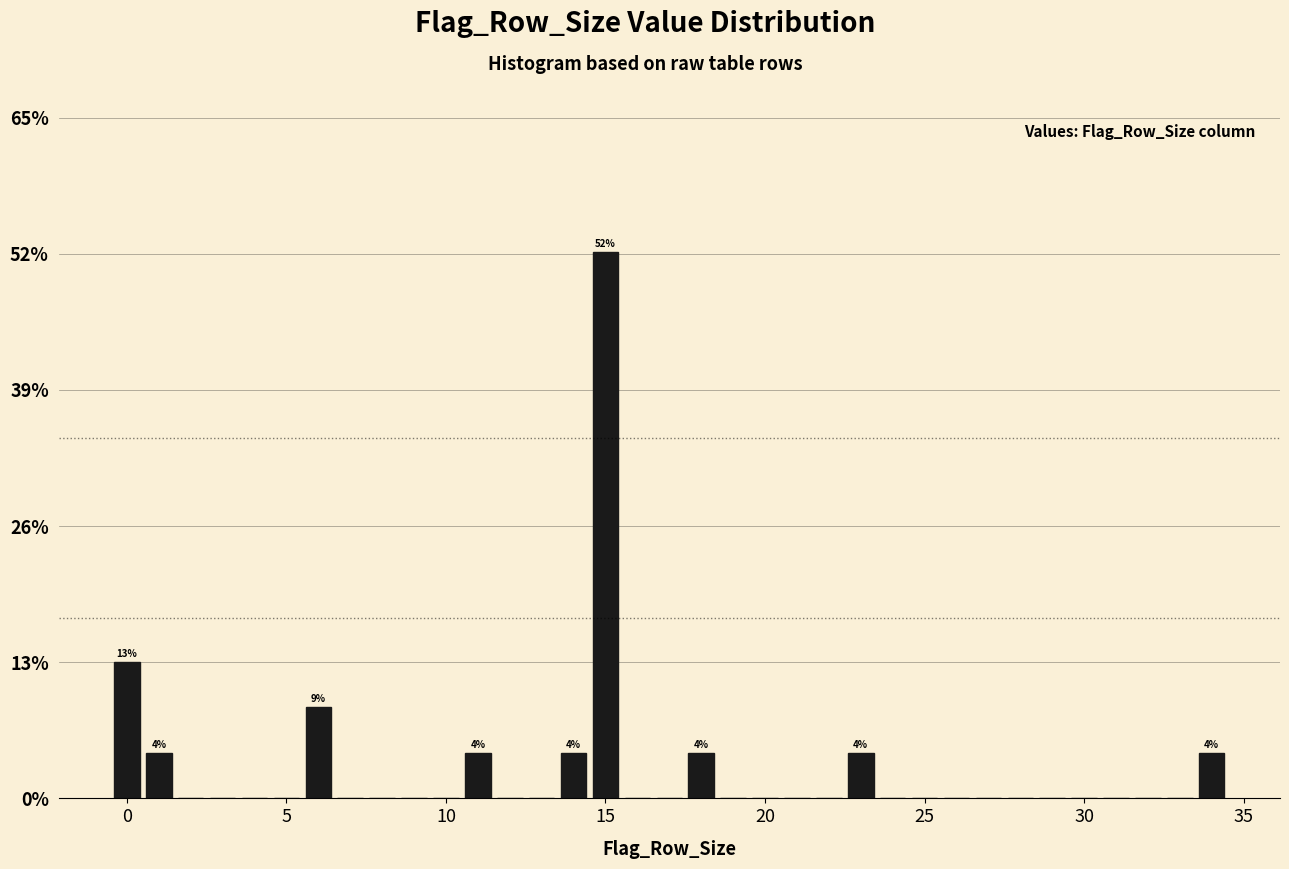

Read against the x-axis, roughly where is the centre of the tallest bar?

15.0